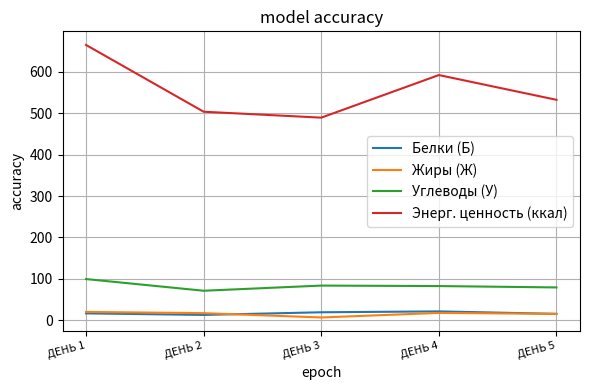

What is the total value across all series at ДЕНЬ 1?

800.6